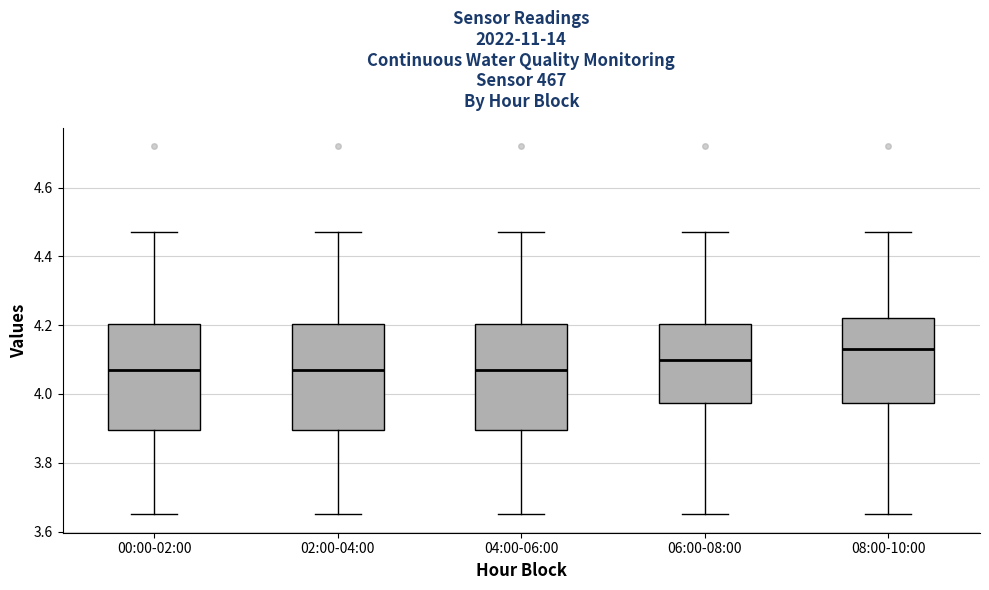

Where is the upper edge of the box for 00:00-02:00 on the y-axis? The values are not printed on the chart, so give them approximately, as read against the axis.

4.20